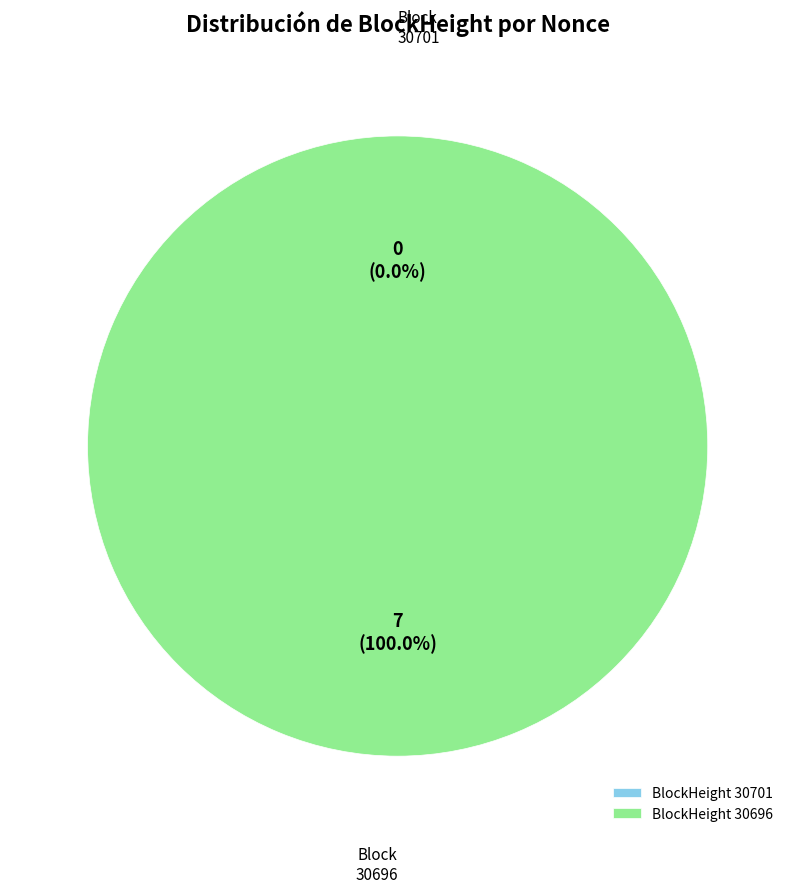

True or false: 30701 accounts for 0% of the total.

True